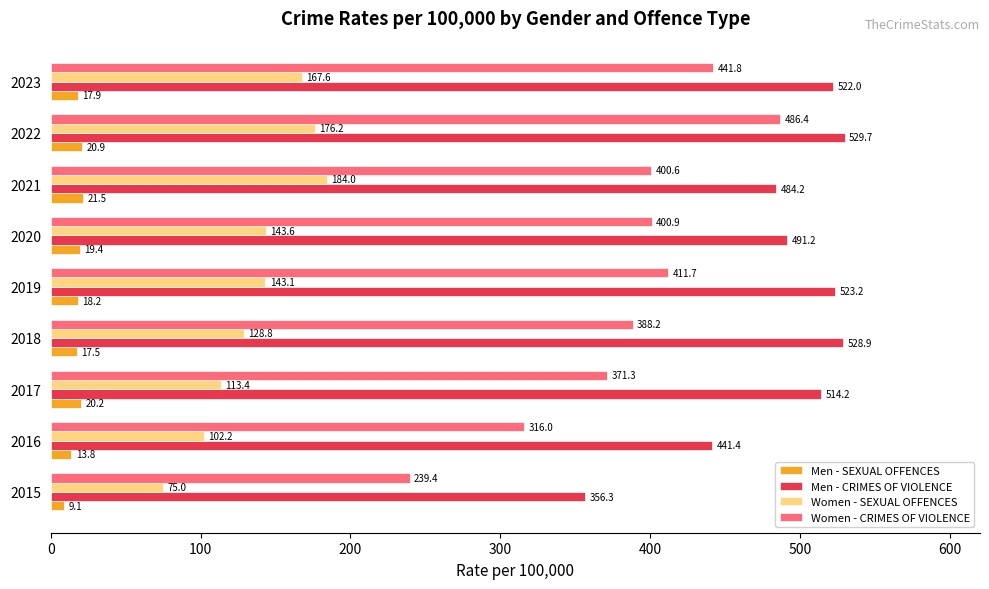

The value of Women - SEXUAL OFFENCES at 2017 is 113.4. True or false?

True